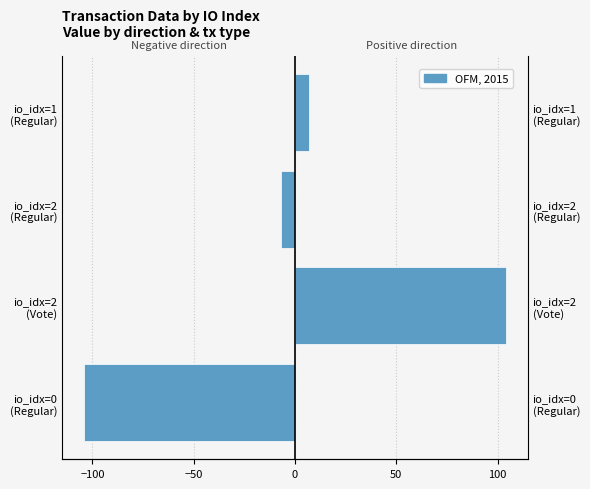

Are the bars horizontal?

Yes